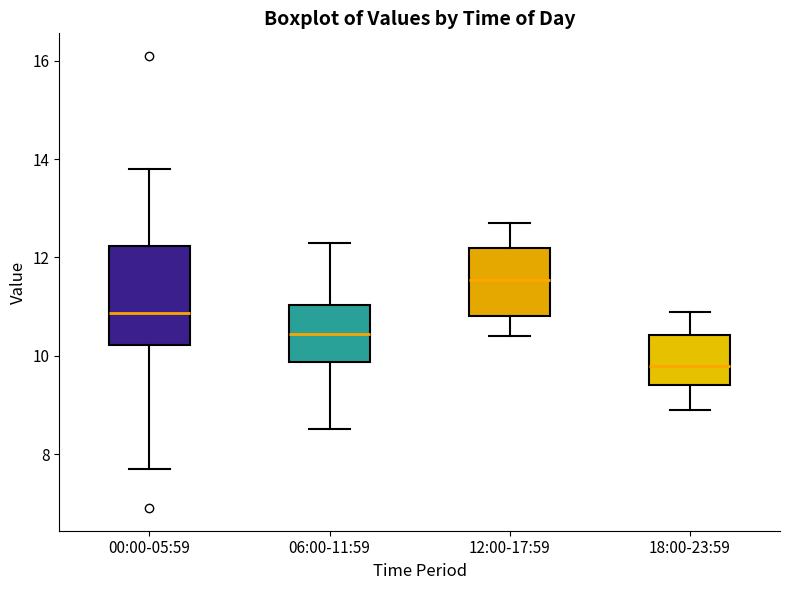

Reading left to right, transcribe this box plot: for each box, give where its median line is, the range the box spans, and where its two whiskers end, as read against the y-axis. The values are not printed on the chart, so give them approximately, as read against the axis.

00:00-05:59: median 10.8, box 10.2 to 12.2, whiskers 7.8 to 13.8
06:00-11:59: median 10.4, box 9.8 to 11.0, whiskers 8.6 to 12.4
12:00-17:59: median 11.6, box 10.8 to 12.2, whiskers 10.4 to 12.8
18:00-23:59: median 9.8, box 9.4 to 10.4, whiskers 9.0 to 11.0